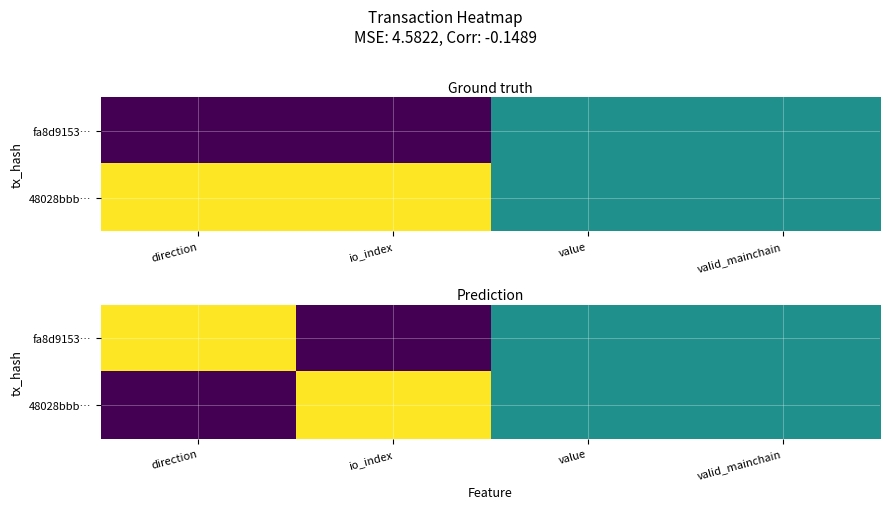

True or false: fa8d9153… has a value of 0.5 at valid_mainchain.

True